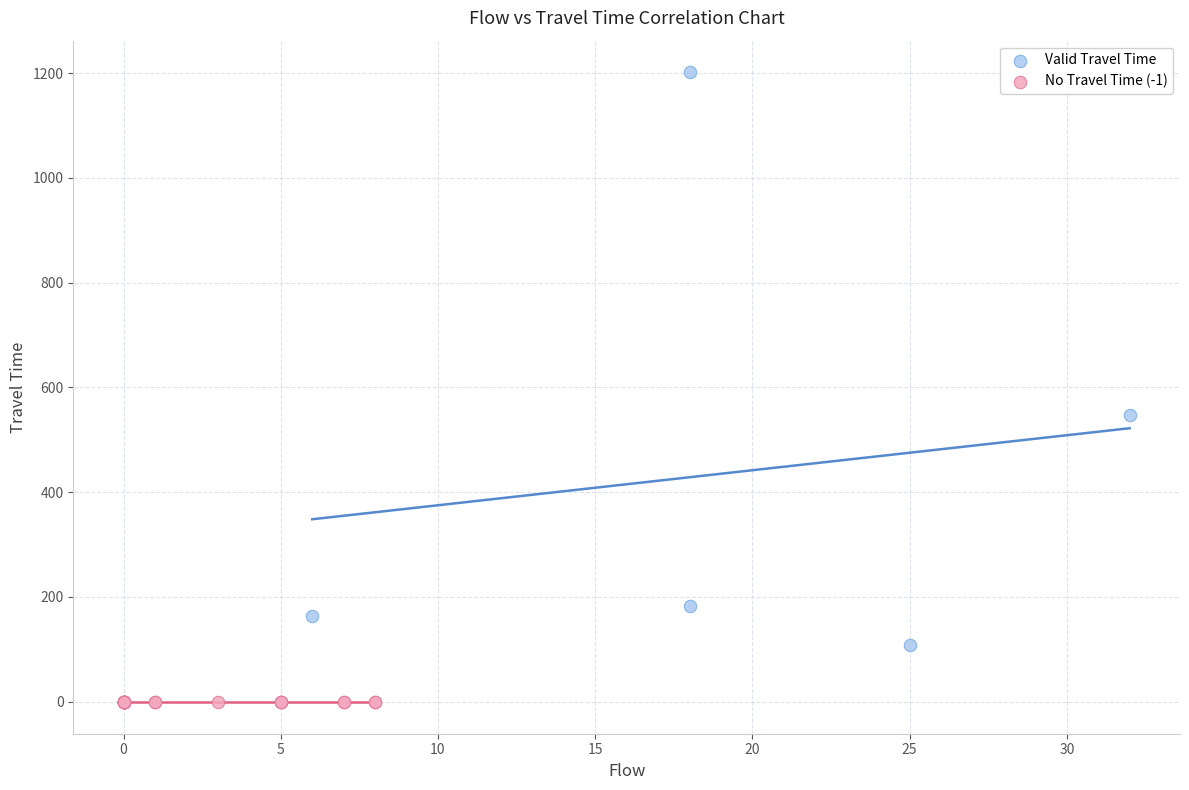

Which series reaches the maximum Y coordinate?

Valid Travel Time